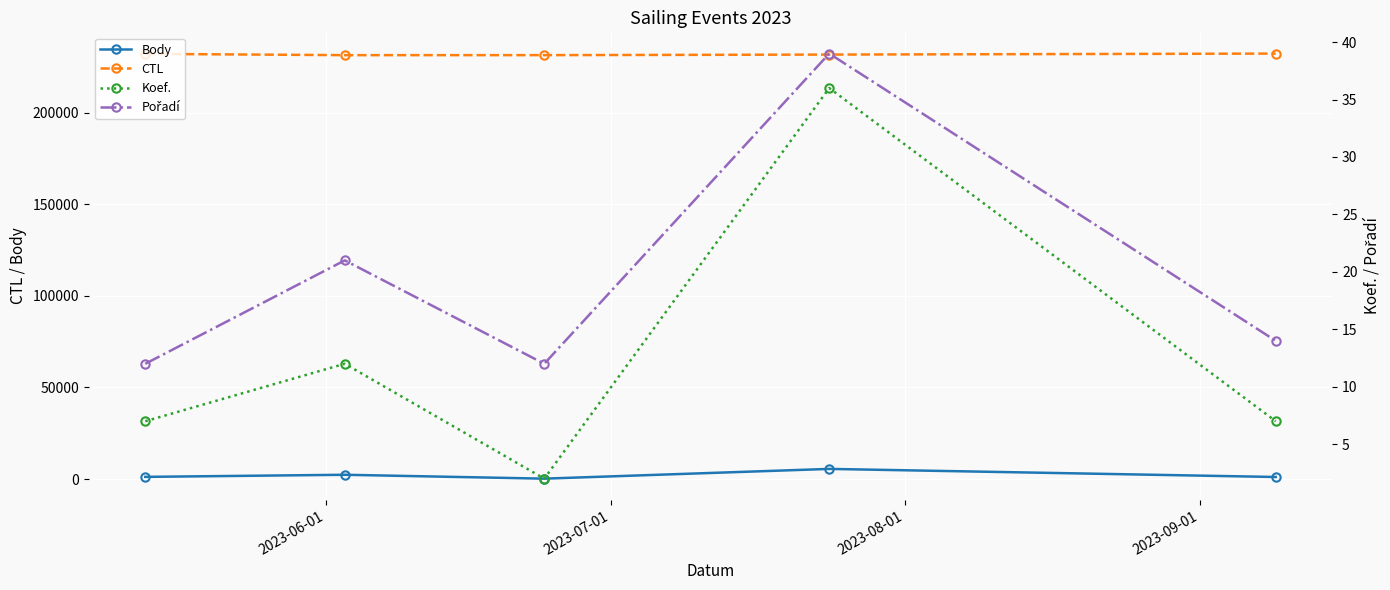

True or false: CTL and Body intersect in this chart.

False